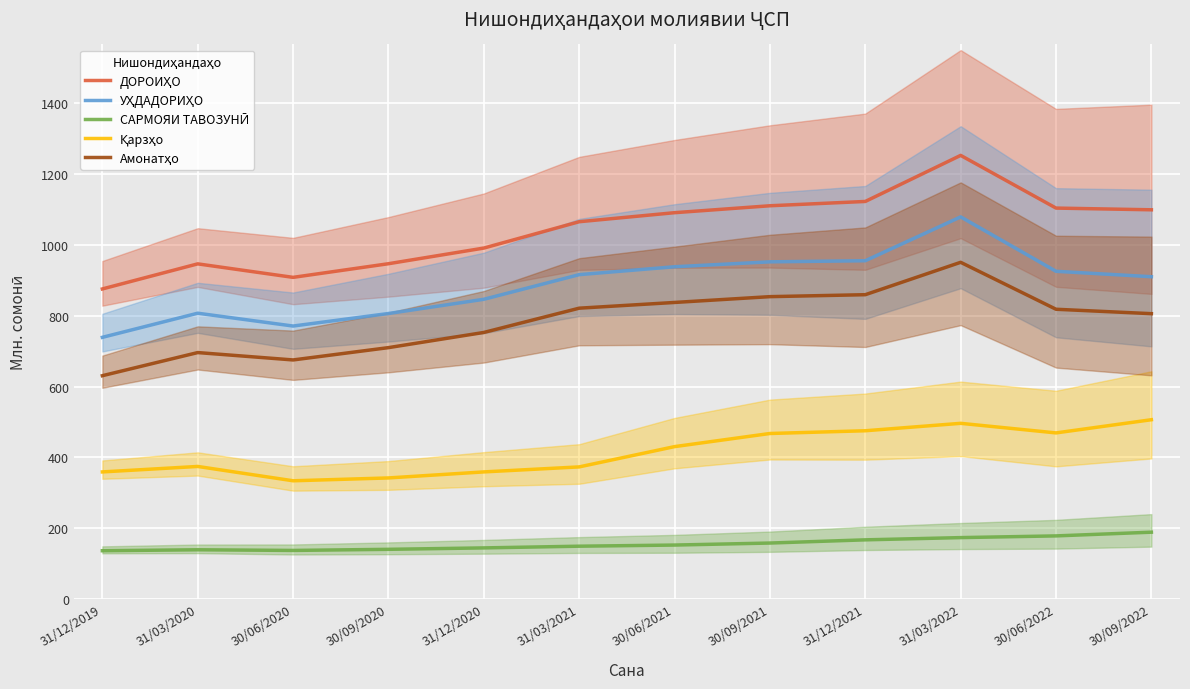

Where is ДОРОИҲО nearest to the value 1064?

31/03/2021